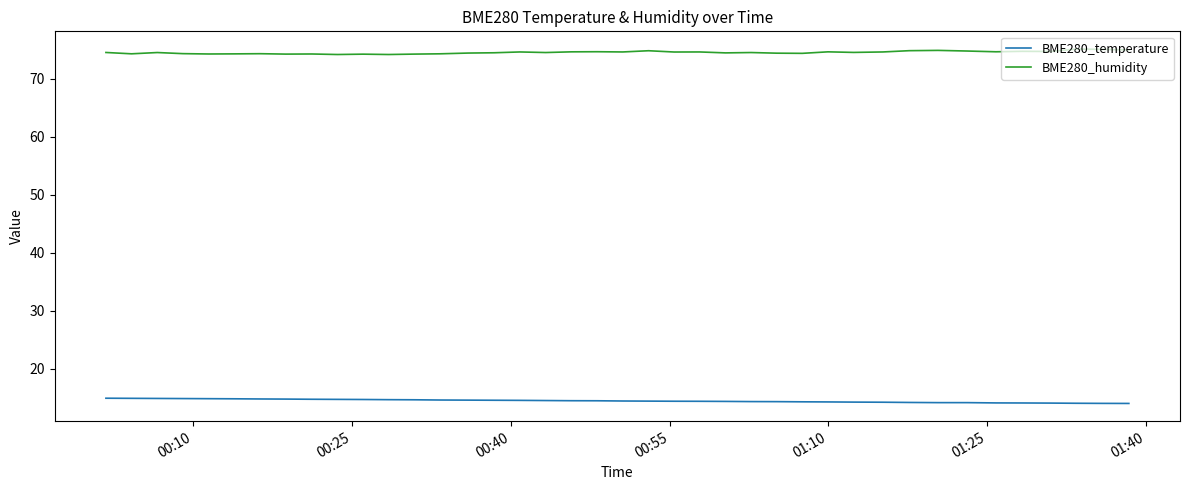

What is the average value of the BME280_temperature series?

14.5